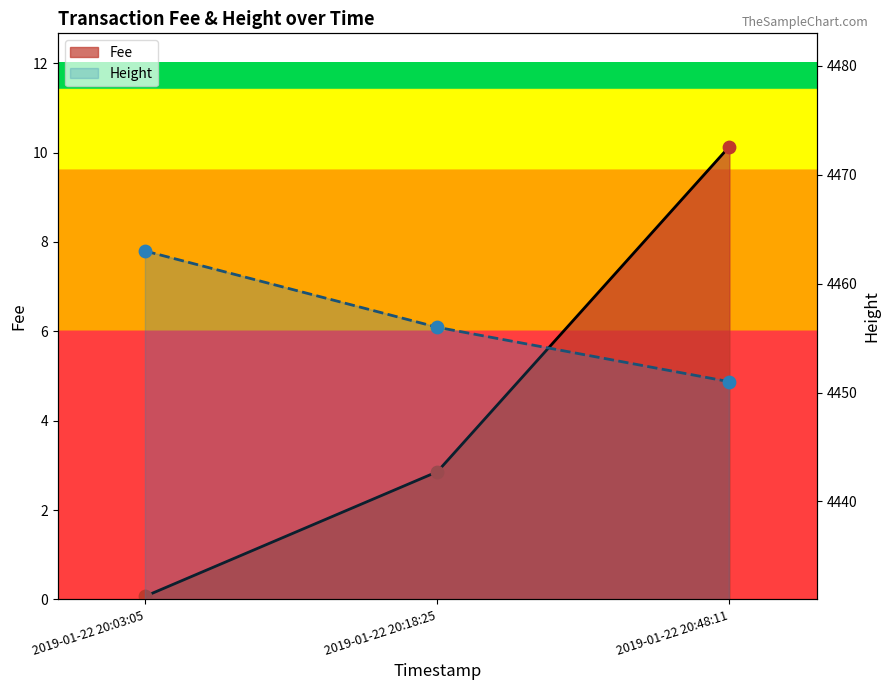

Is the value of Height at 2019-01-22 20:48:11 greater than the value of Fee at 2019-01-22 20:18:25?

Yes